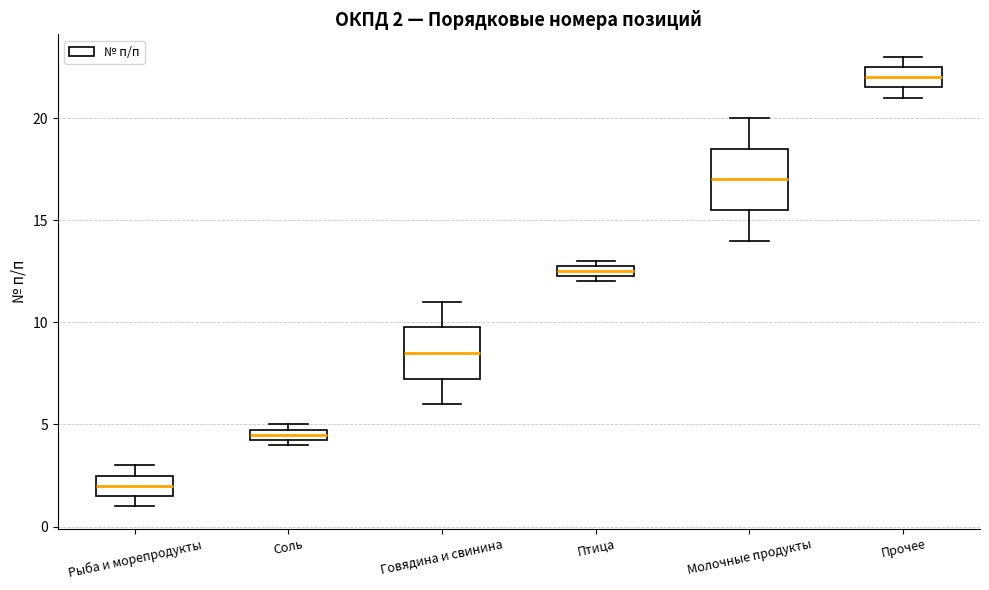

Which box is the tallest, from its lower edge to its upper edge?

Молочные продукты